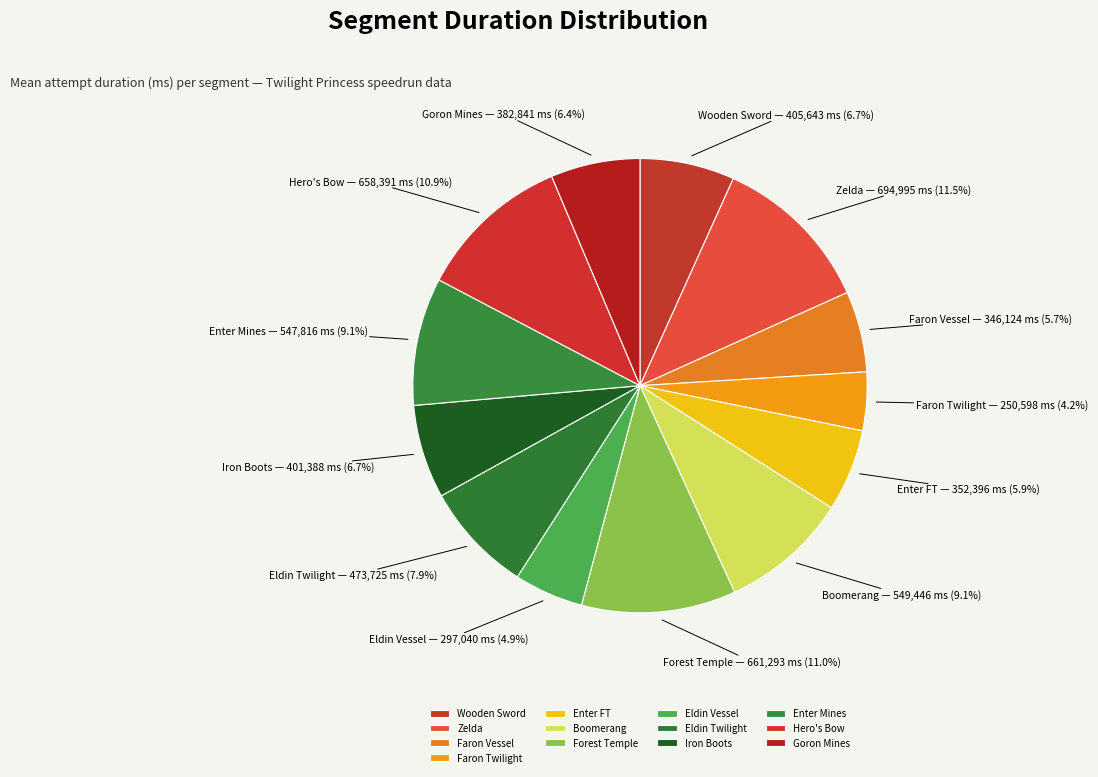

To the nearest percent, what is the difference between the largest and smallest slice percentages?

7%